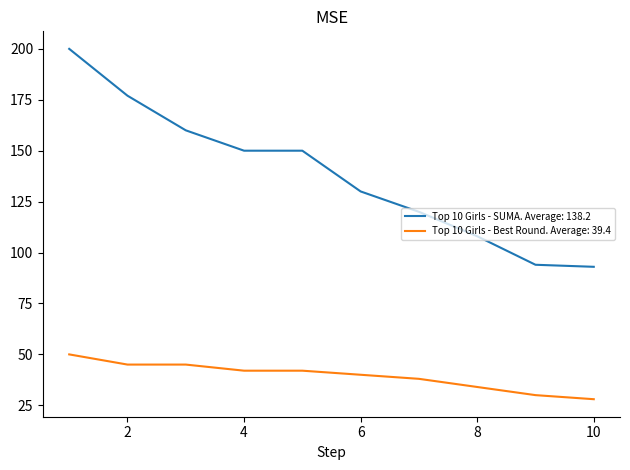

True or false: Top 10 Girls - SUMA. Average: 138.2 and Top 10 Girls - Best Round. Average: 39.4 intersect in this chart.

False